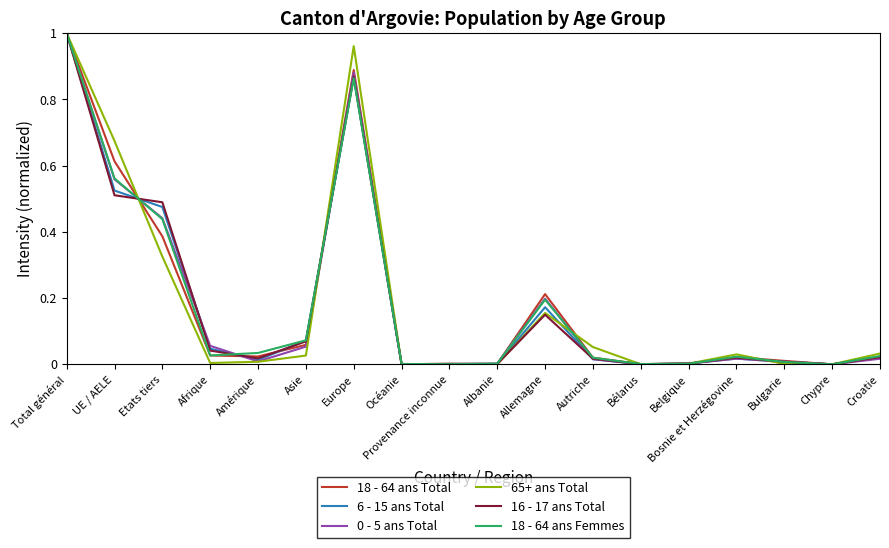

True or false: 65+ ans Total has more than 0 points higher than both neighbors.

True